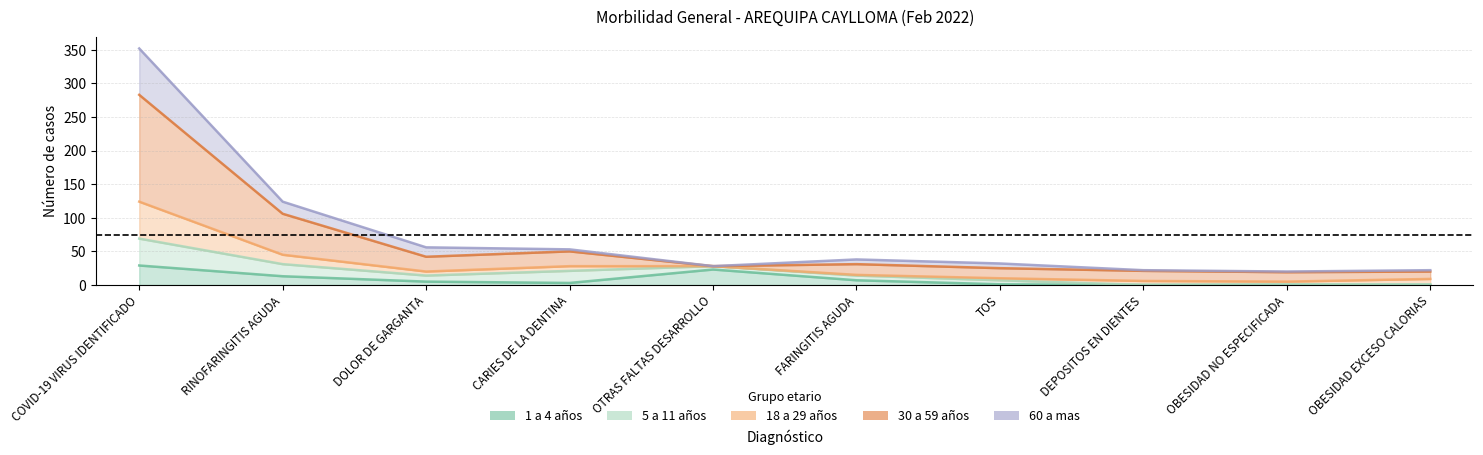

Which series changed the most between TOS and OBESIDAD EXCESO CALORIAS?

30 a 59 años